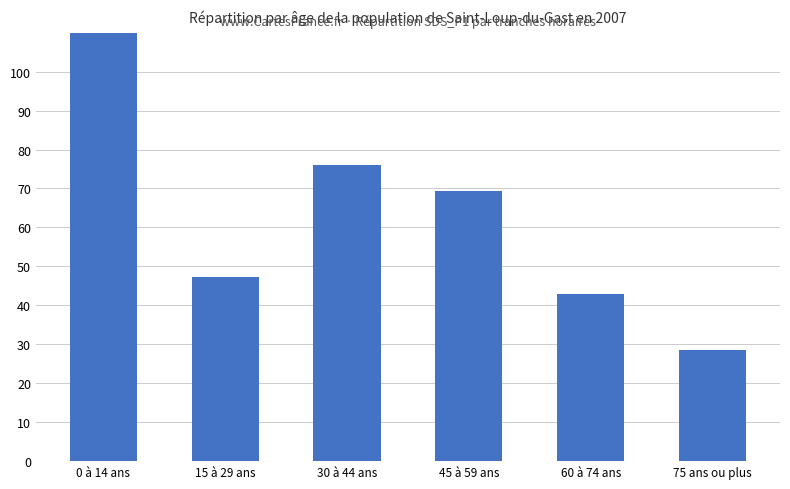

What position from the right is 0 à 14 ans?

6